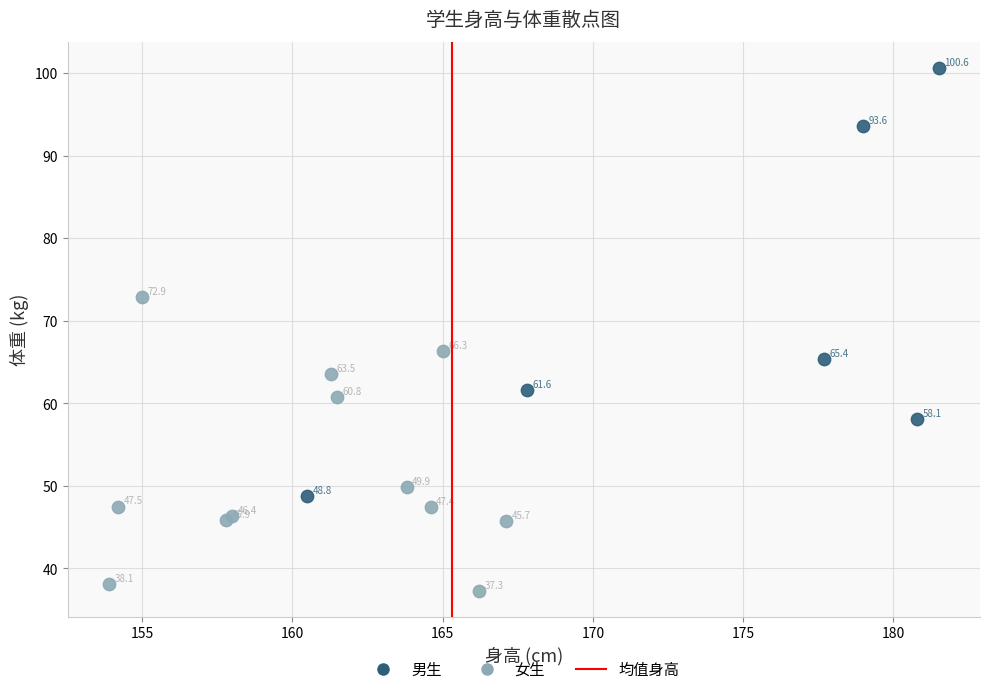

Which series contains the lowest Y value?

女生